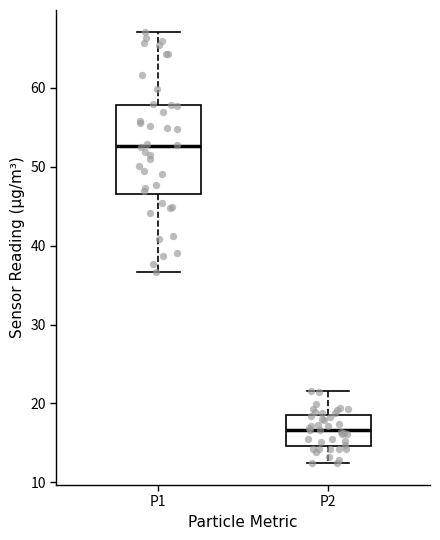

Which box has the lowest median line?

P2